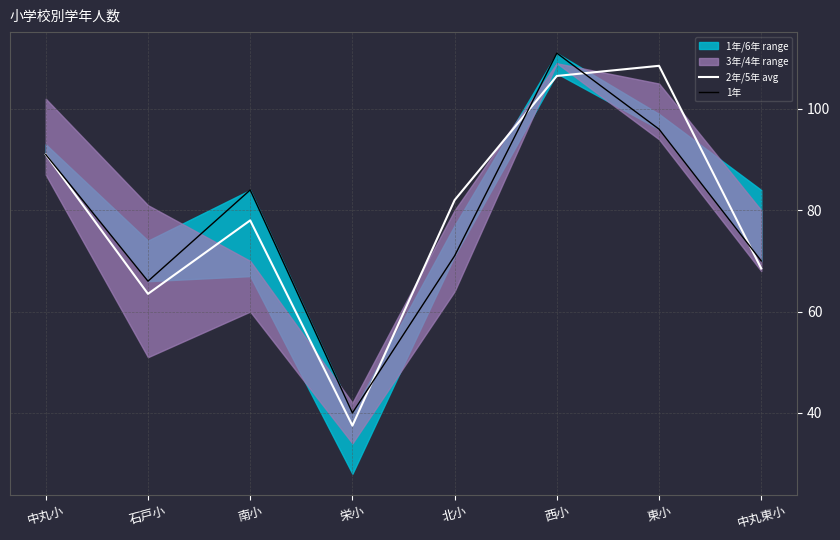

At which category is the sum across all series the highest?

西小